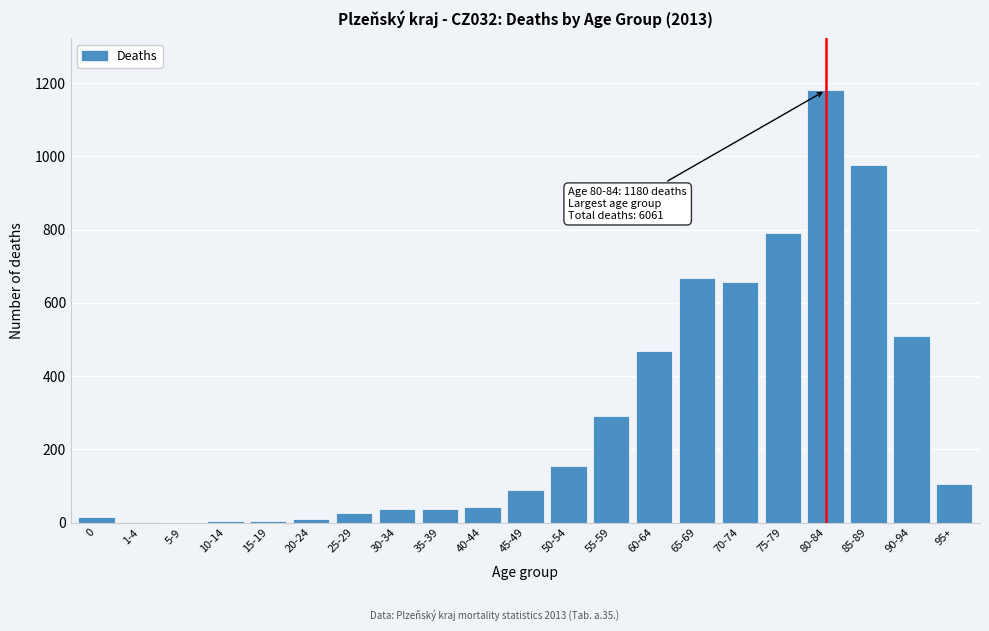

What is the sum of all values?

6061